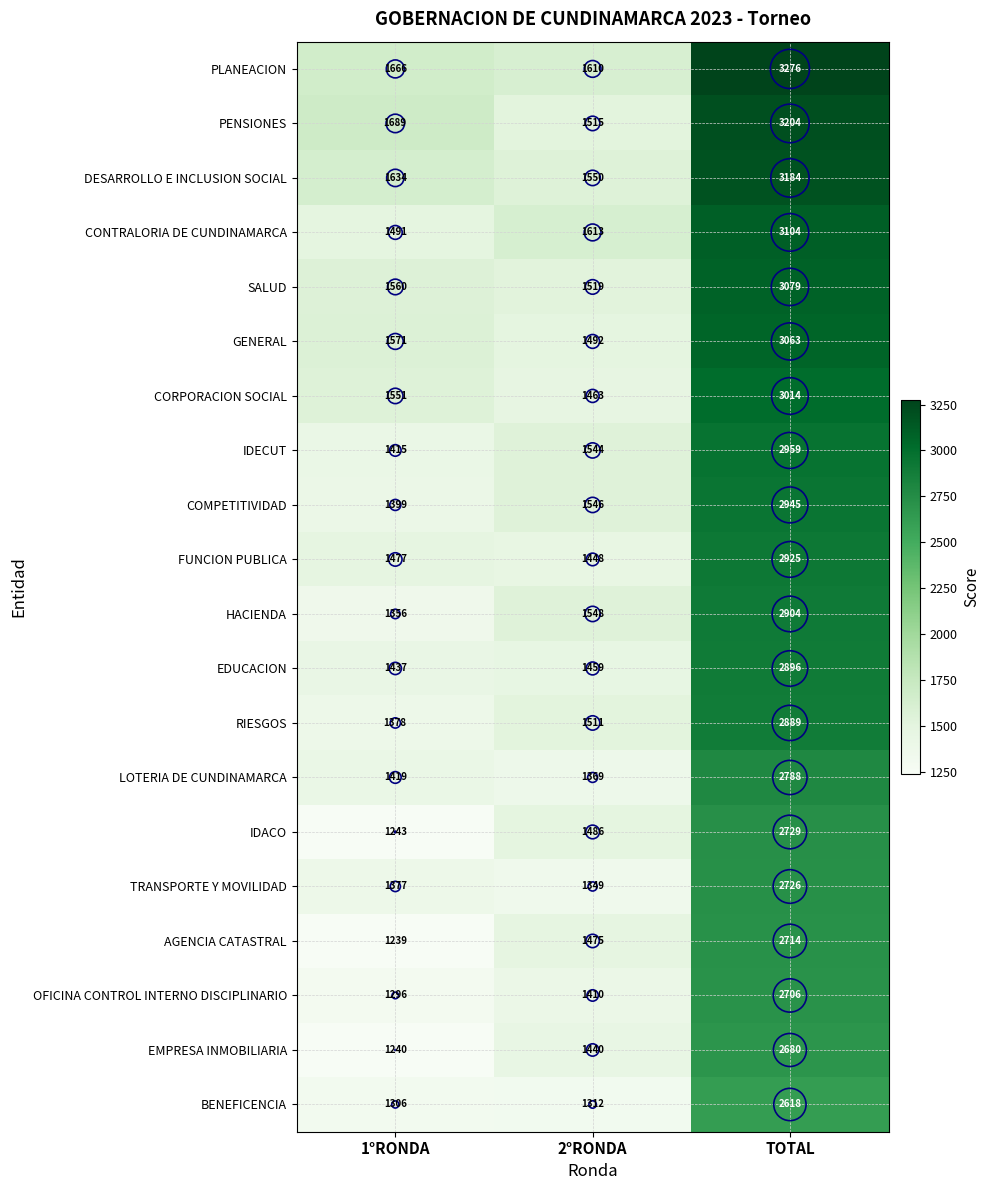

Rank the series by their maximum value, from lowest to highest.

BENEFICENCIA, EMPRESA INMOBILIARIA, OFICINA CONTROL INTERNO DISCIPLINARIO, AGENCIA CATASTRAL, TRANSPORTE Y MOVILIDAD, IDACO, LOTERIA DE CUNDINAMARCA, RIESGOS, EDUCACION, HACIENDA, FUNCION PUBLICA, COMPETITIVIDAD, IDECUT, CORPORACION SOCIAL, GENERAL, SALUD, CONTRALORIA DE CUNDINAMARCA, DESARROLLO E INCLUSION SOCIAL, PENSIONES, PLANEACION